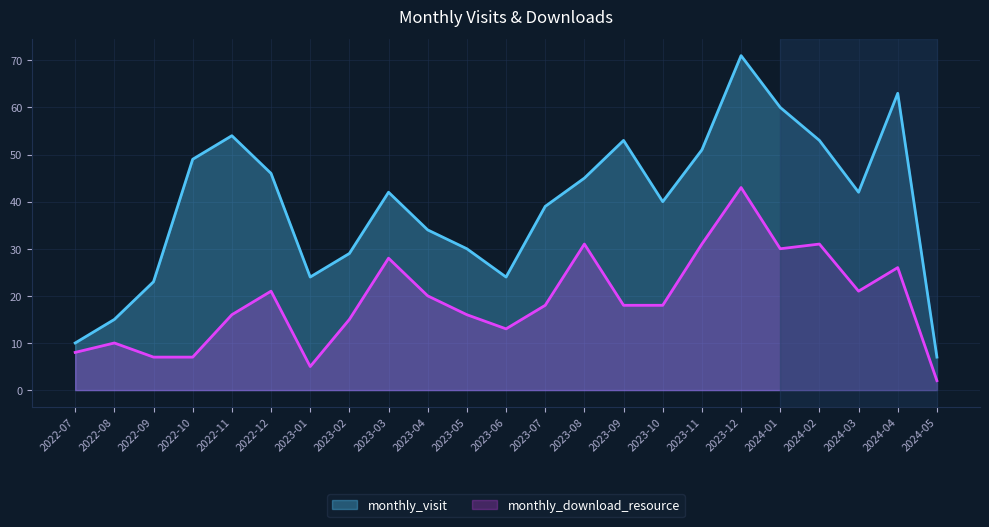

At which category does monthly_download_resource reach its first local valley?

2023-01